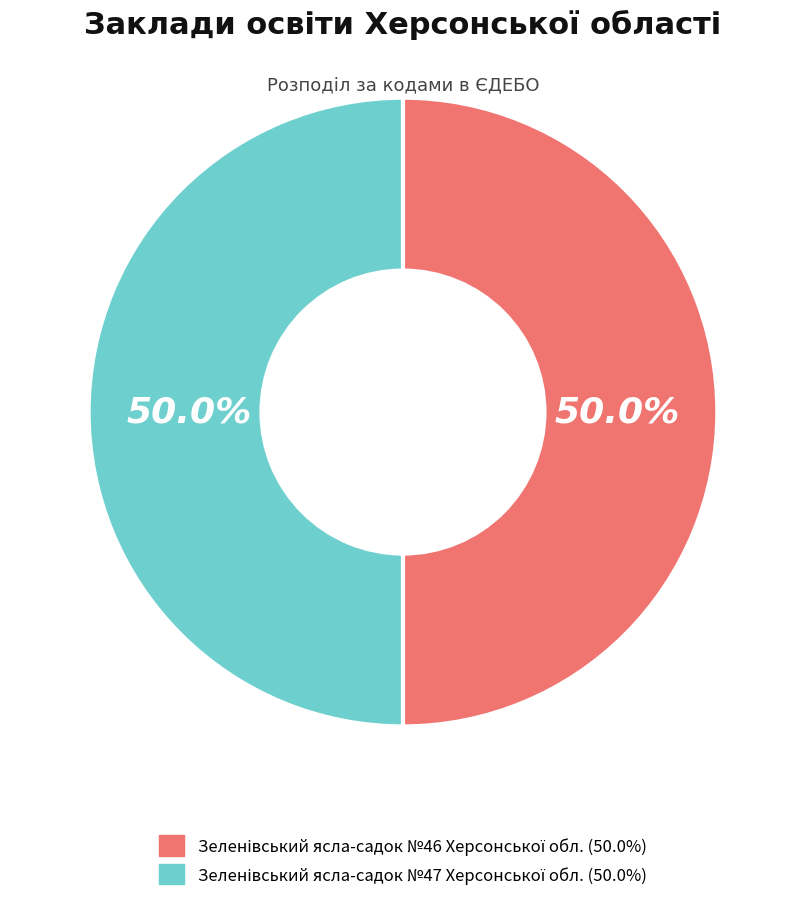

Count the number of slices in the pie.

2